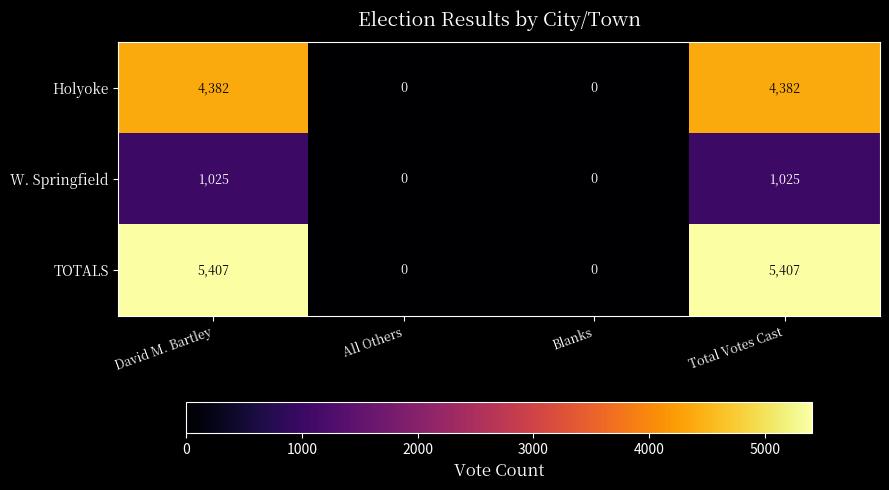

What is the maximum value for Holyoke?

4382